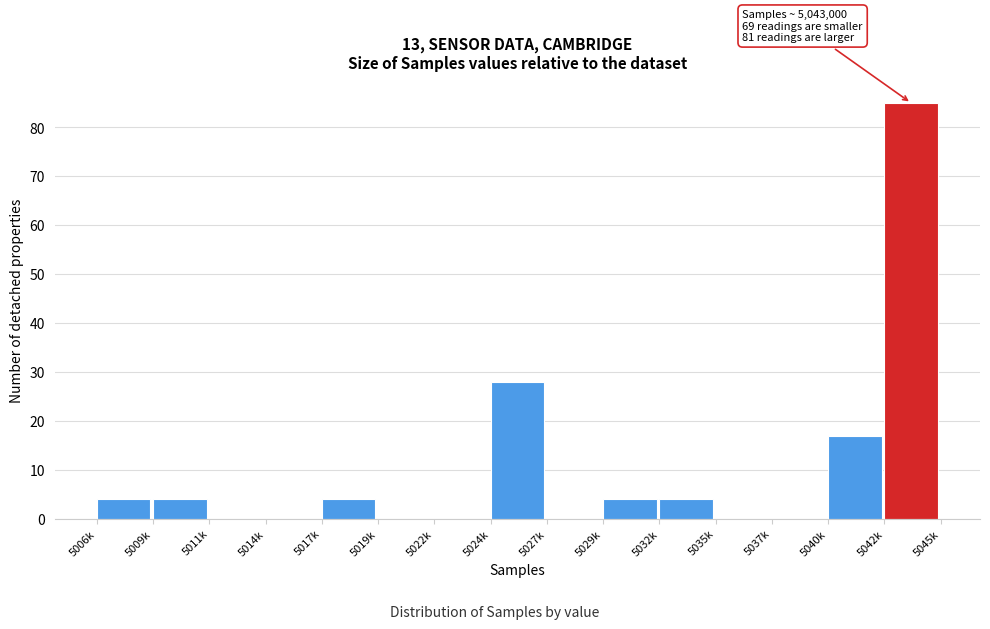

Reading right to left, extract all data points from this chart.

5042k=85	5040k=17	5037k=0	5035k=0	5032k=4	5029k=4	5027k=0	5024k=28	5022k=0	5019k=0	5017k=4	5014k=0	5011k=0	5009k=4	5006k=4